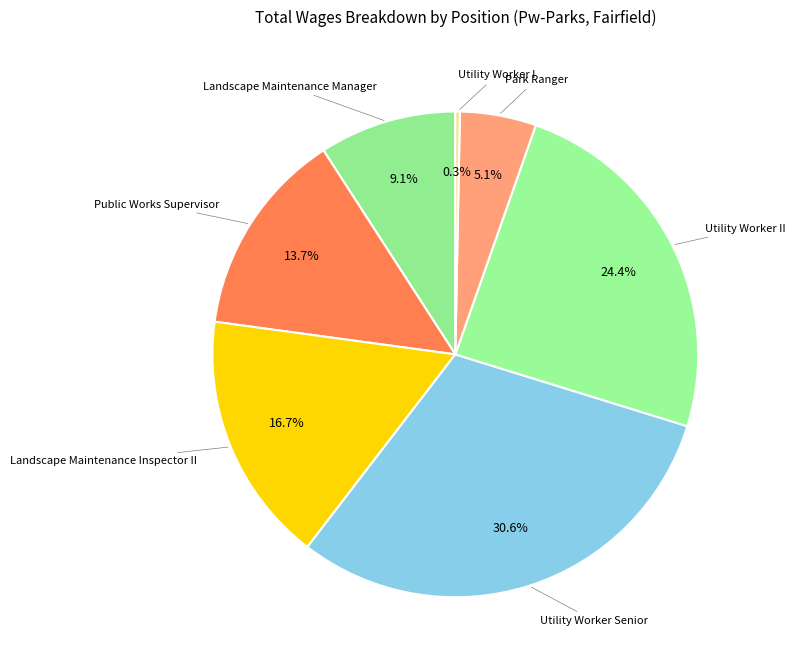

Do Utility Worker I and Park Ranger together represent more than half of the pie?

No